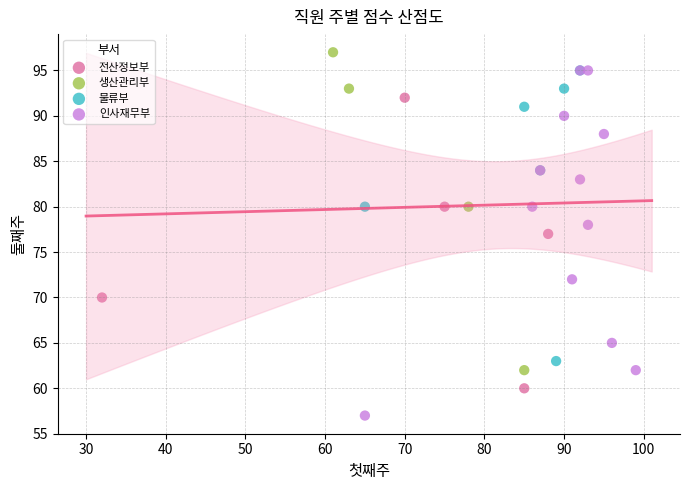

Which series contains the highest Y value?

생산관리부